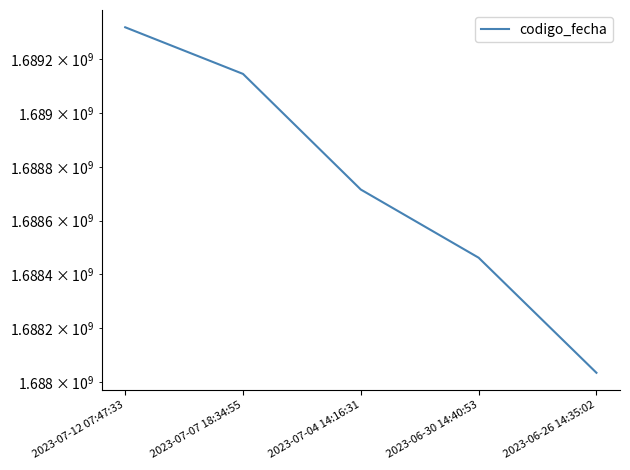

How many data points are less than 1688715836?

2